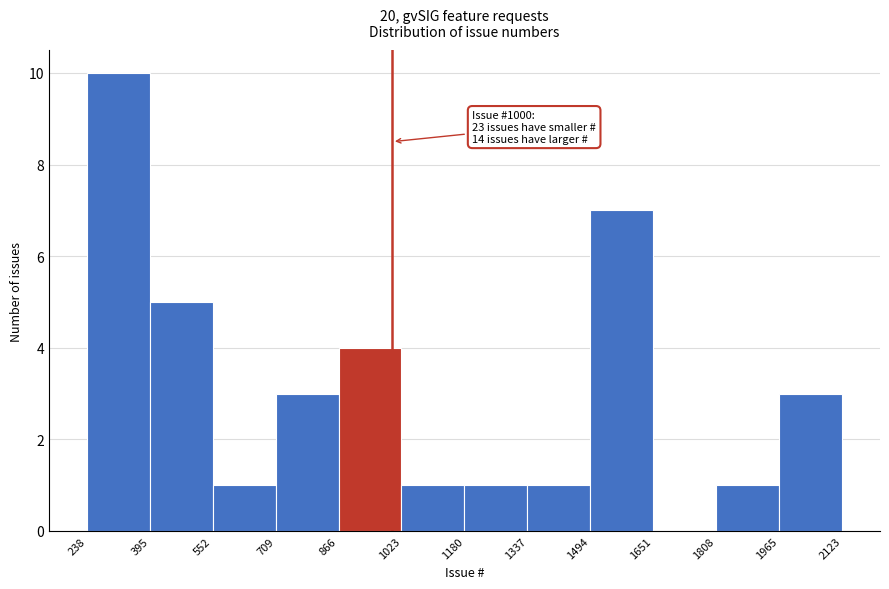

Over which range of the x-axis is the bar tallest?

238 to 395